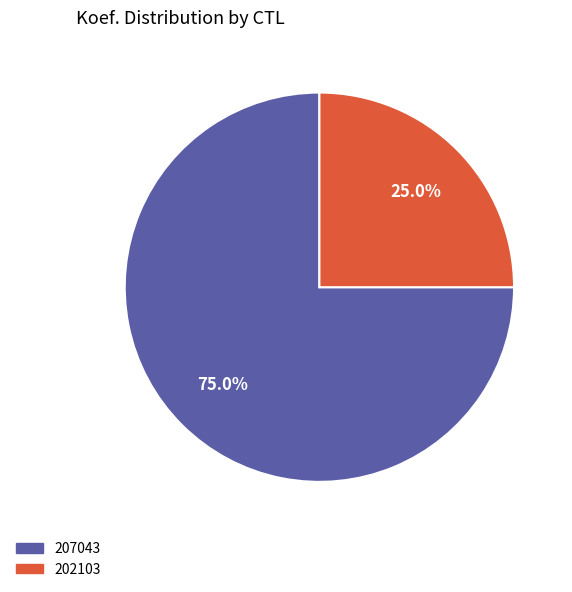

Which category has the biggest portion of the pie?

207043